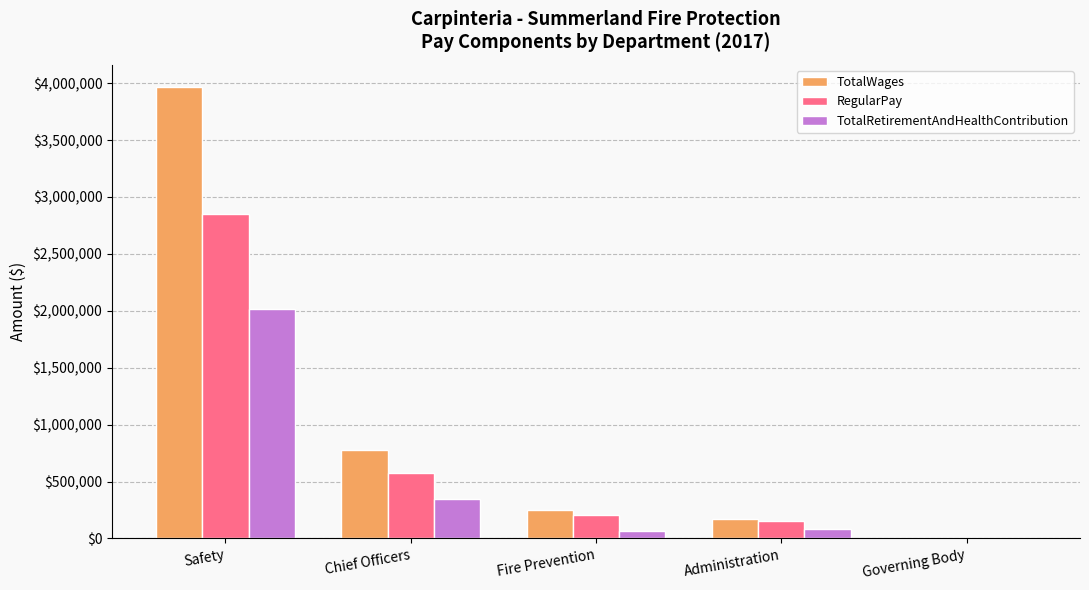

At which category does the chart reach its peak across all series?

Safety